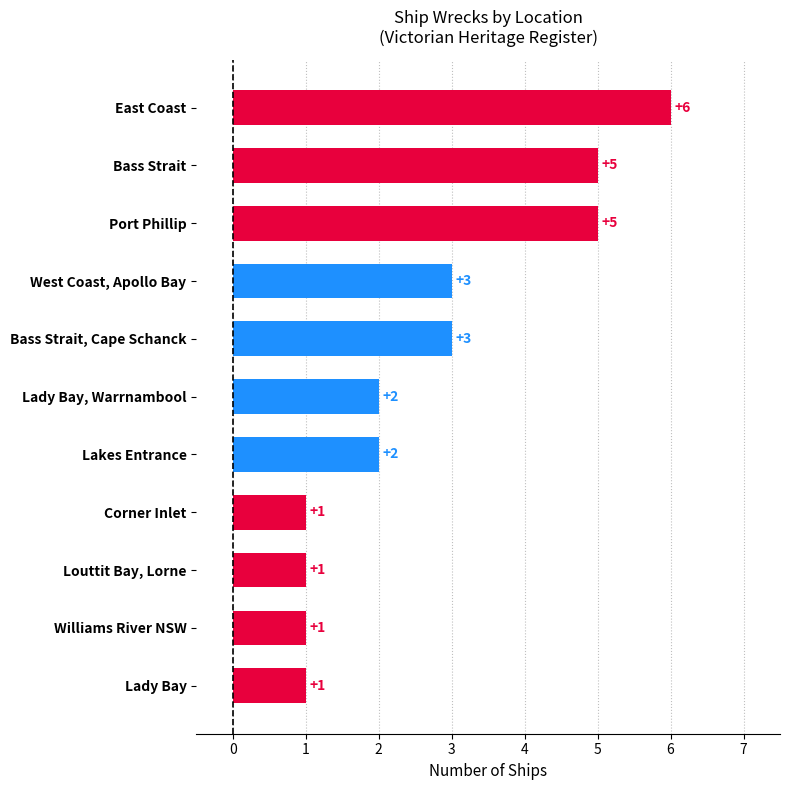

Read the value at Bass Strait.

5